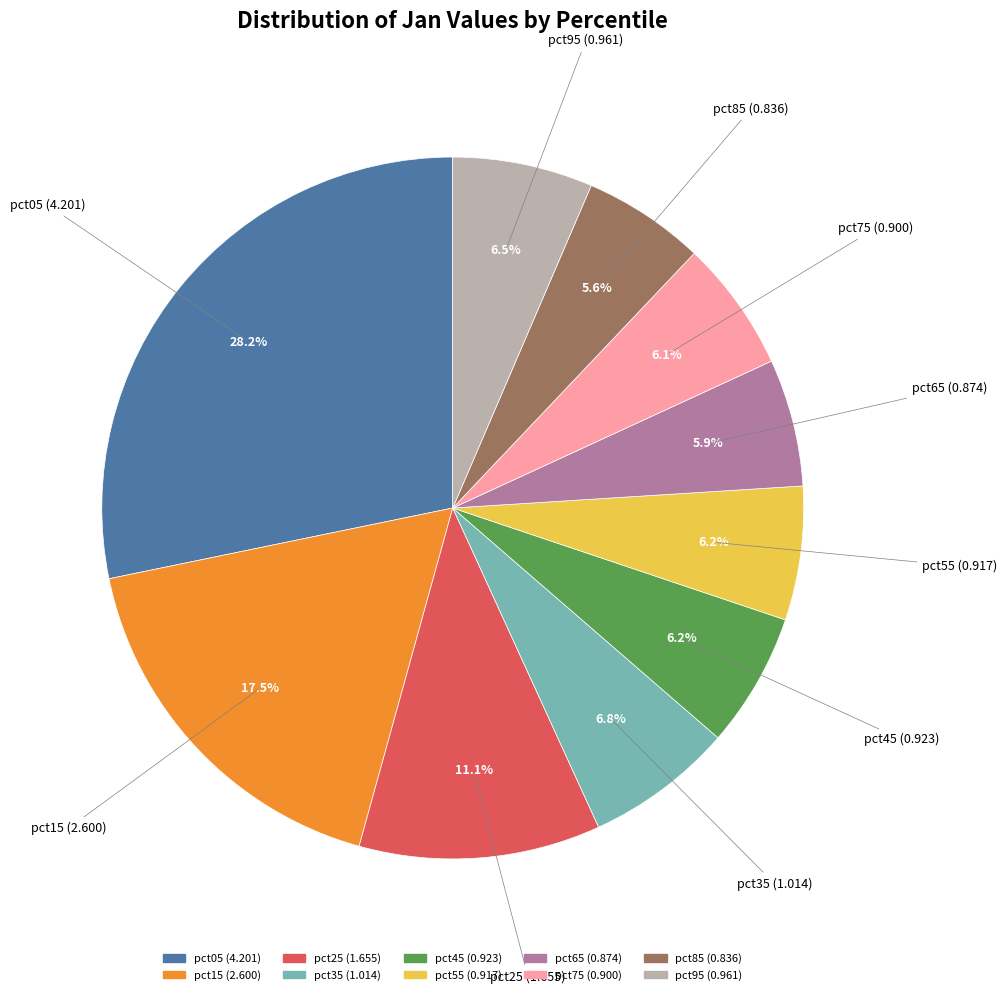

To the nearest percent, what is the difference between the largest and smallest slice percentages?

23%